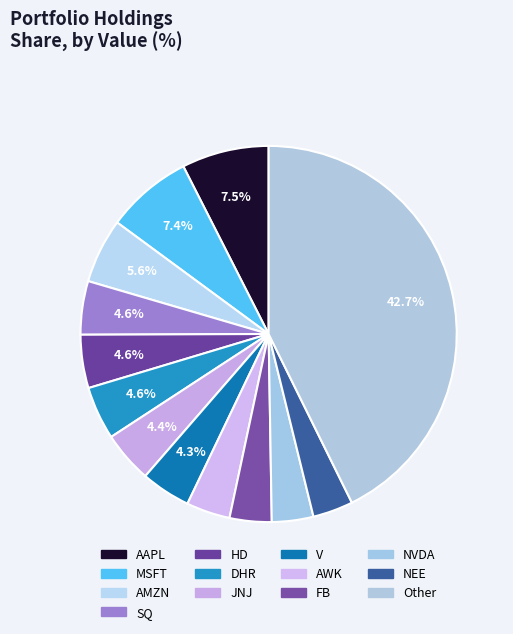

How many slices are in this pie chart?

13